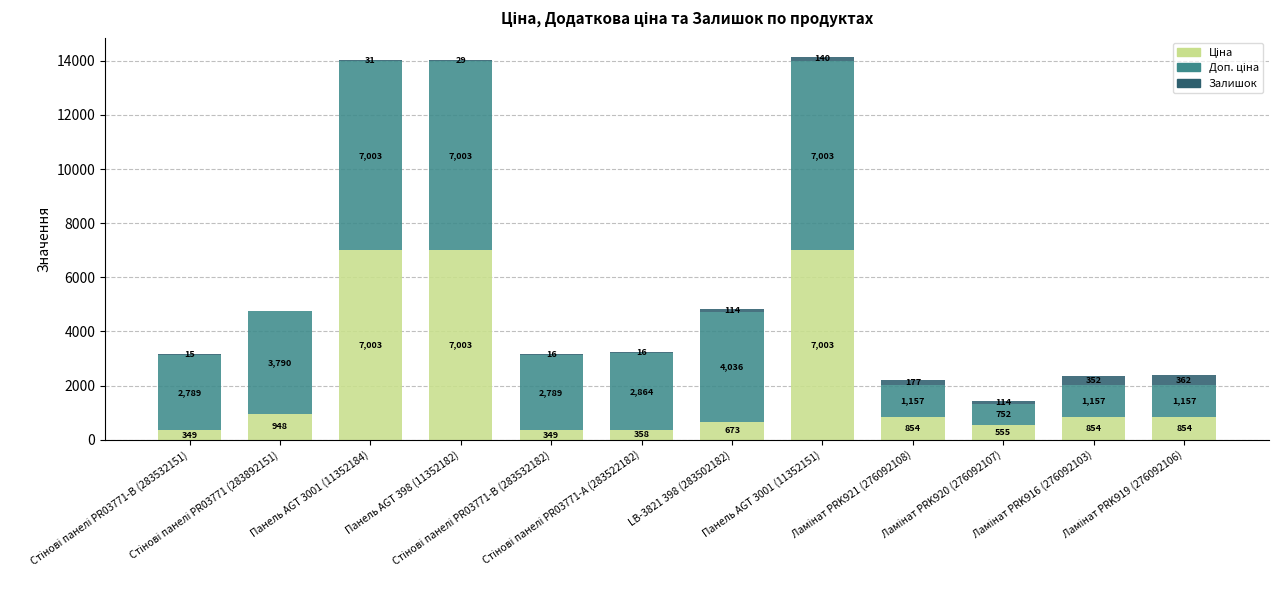

What is the difference between the maximum and minimum values in the Доп. ціна series?

6250.7